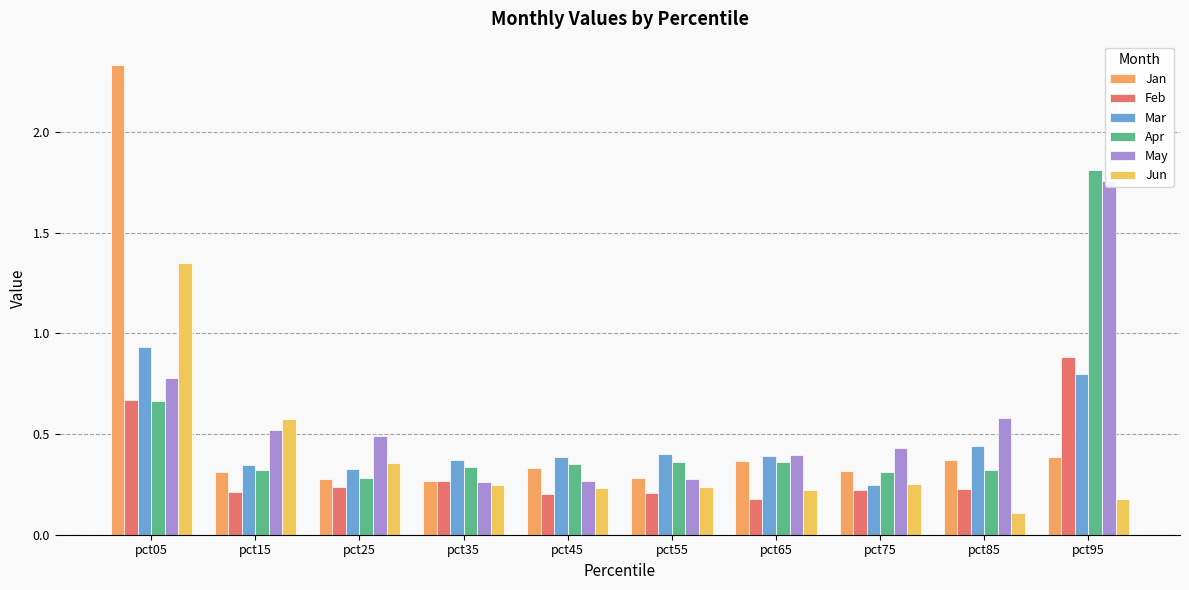

The Apr series shows 0.2 at pct85. True or false?

False